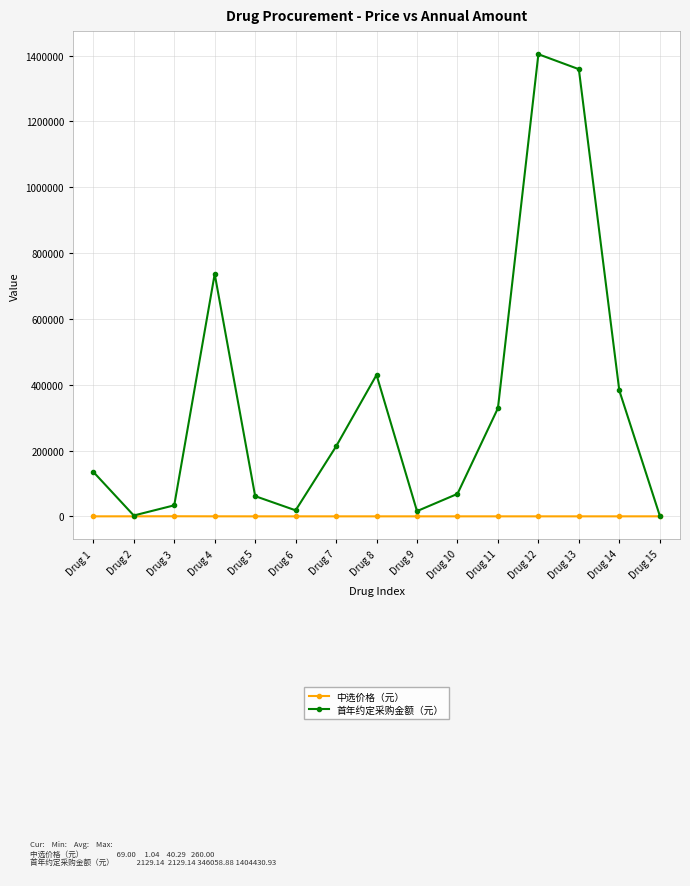

What is the maximum value for 首年约定采购金额（元）?

1404430.9